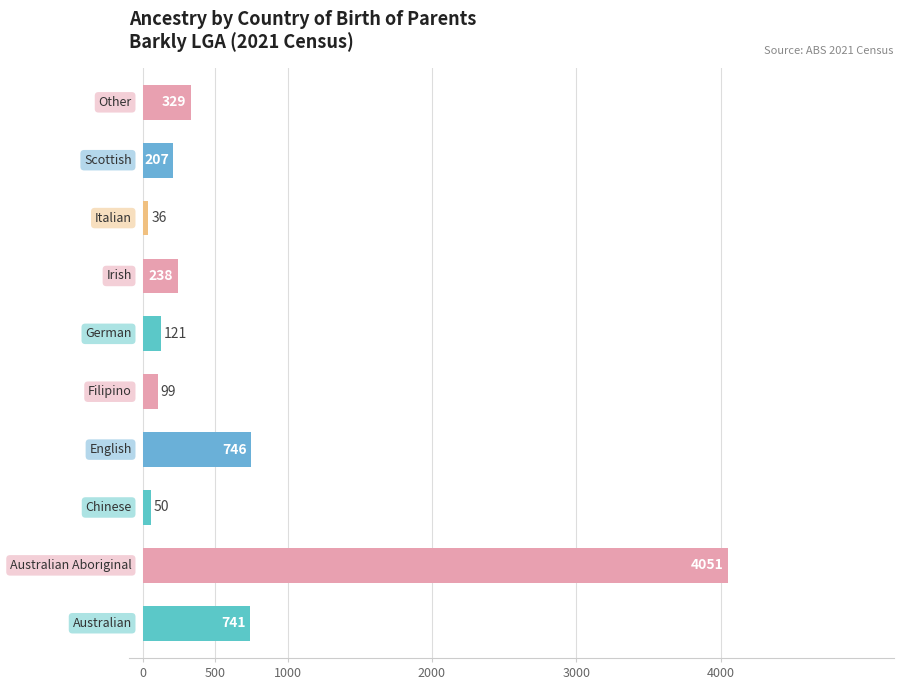

What is the smallest value displayed?

36